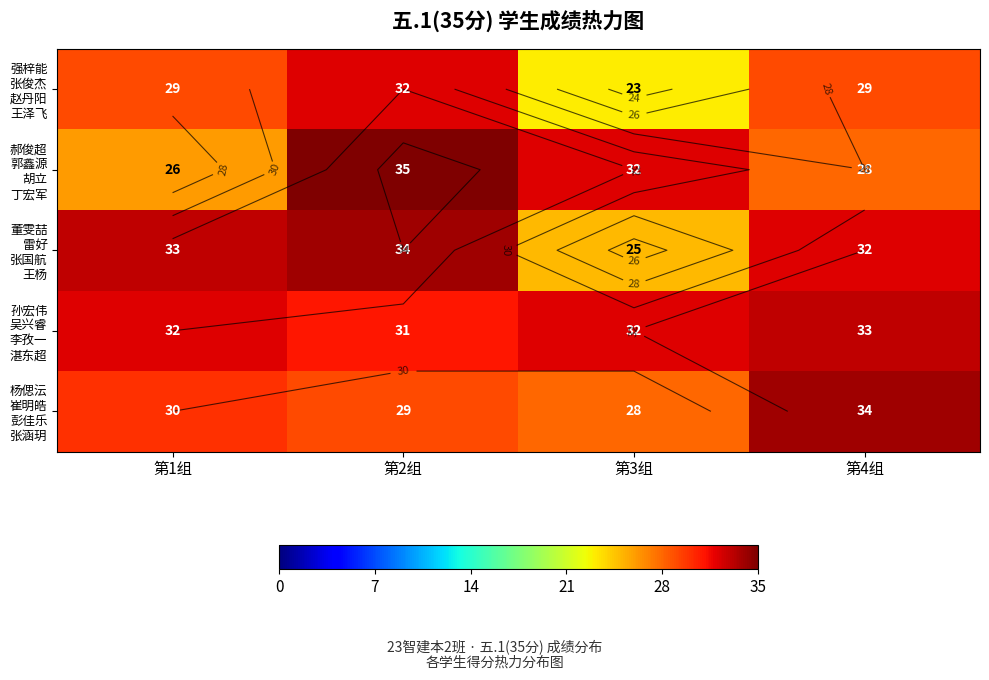

How many data points in 杨偲沄 崔明皓 彭佳乐 张涵玥 are above 30?

1